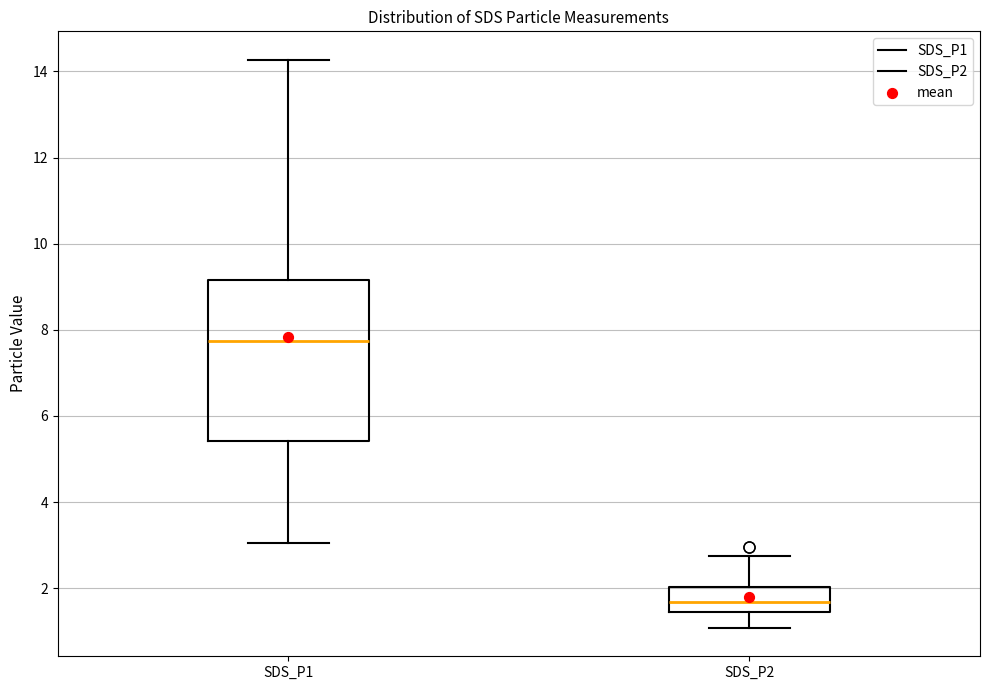

Reading left to right, transcribe this box plot: for each box, give where its median line is, the range the box spans, and where its two whiskers end, as read against the y-axis. The values are not printed on the chart, so give them approximately, as read against the axis.

SDS_P1: median 7.8, box 5.4 to 9.2, whiskers 3.0 to 14.2
SDS_P2: median 1.6, box 1.4 to 2.0, whiskers 1.0 to 2.8